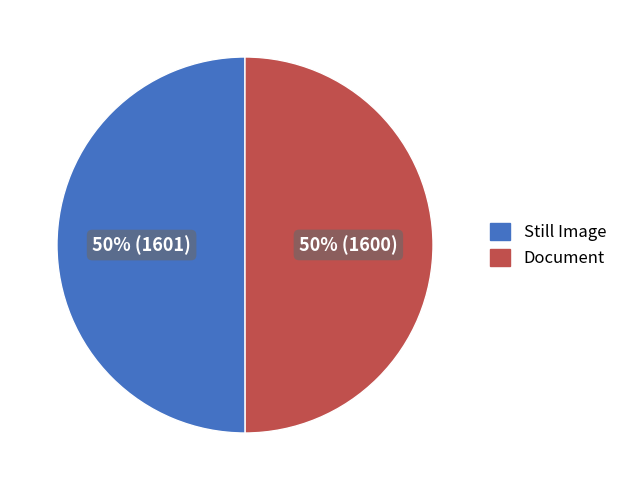

Do Still Image and Document together represent more than half of the pie?

Yes